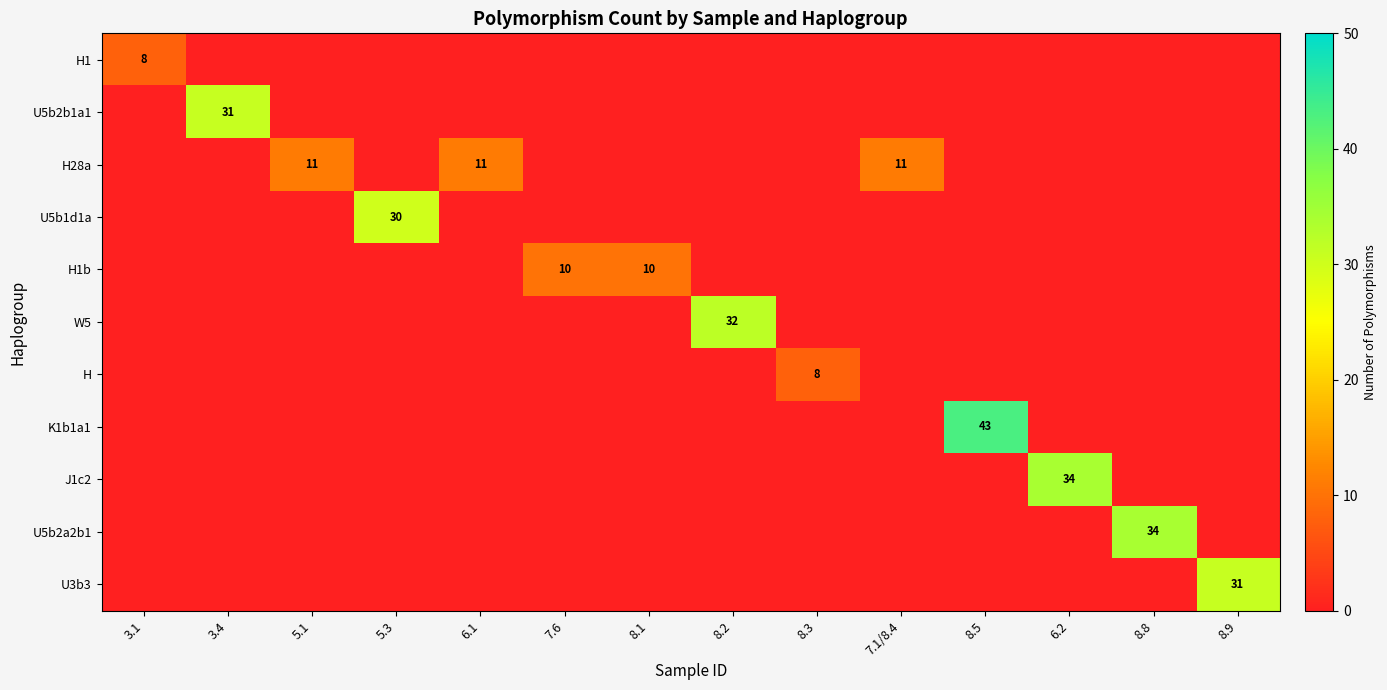

The value of H1 at 3.1 is 12. True or false?

False